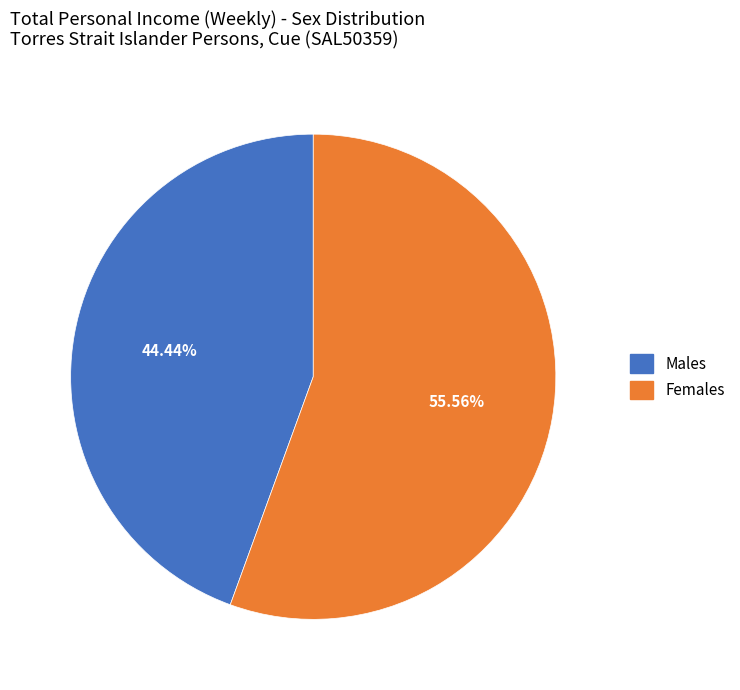

Do Males and Females together represent more than half of the pie?

Yes